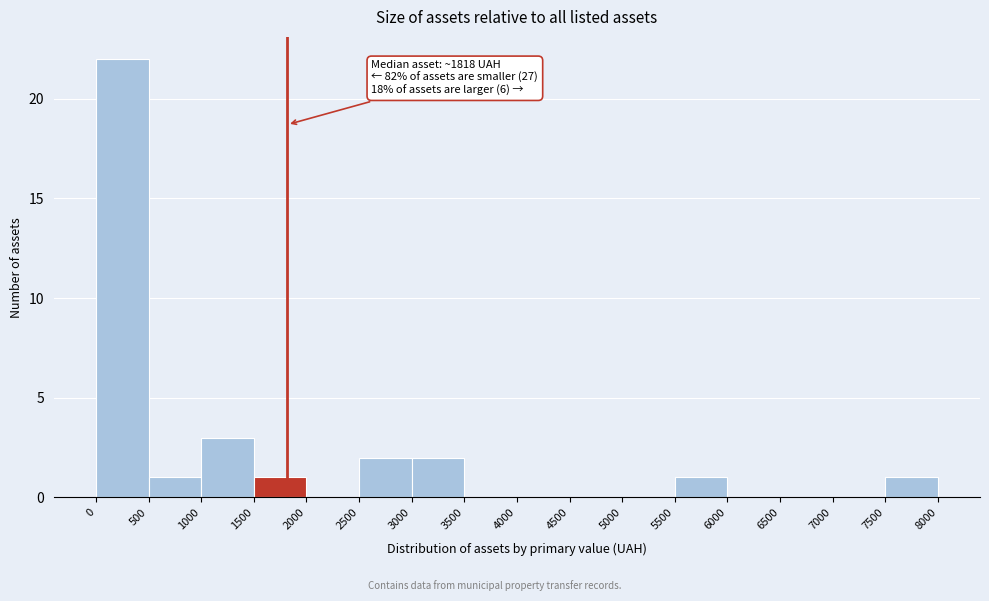

Over which range of the x-axis is the bar tallest?

0 to 500